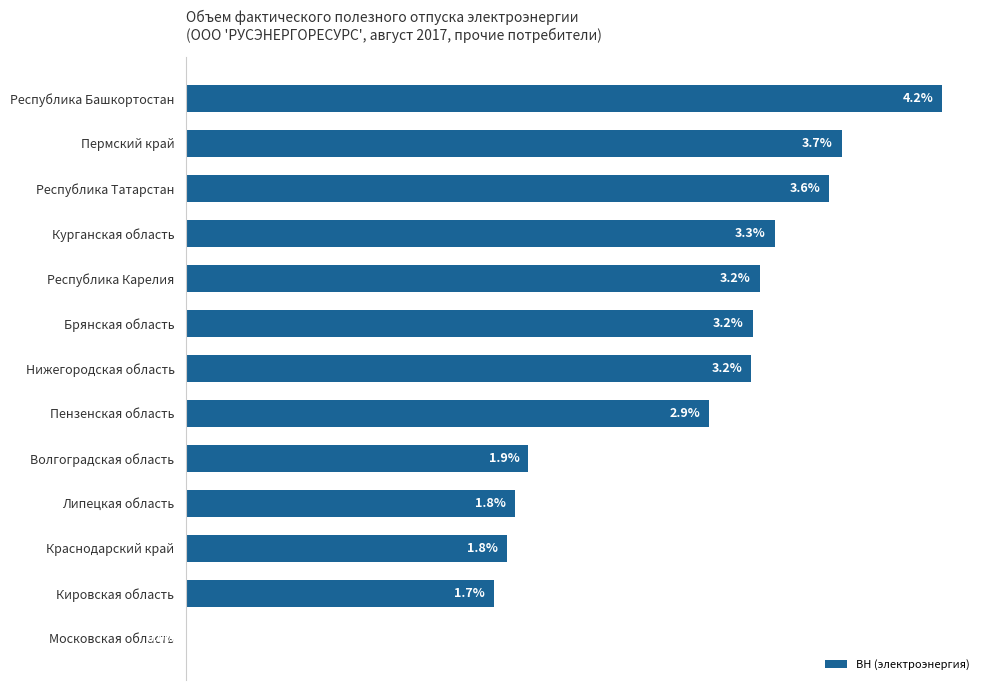

Between Липецкая область and Кировская область, which is larger?

Липецкая область